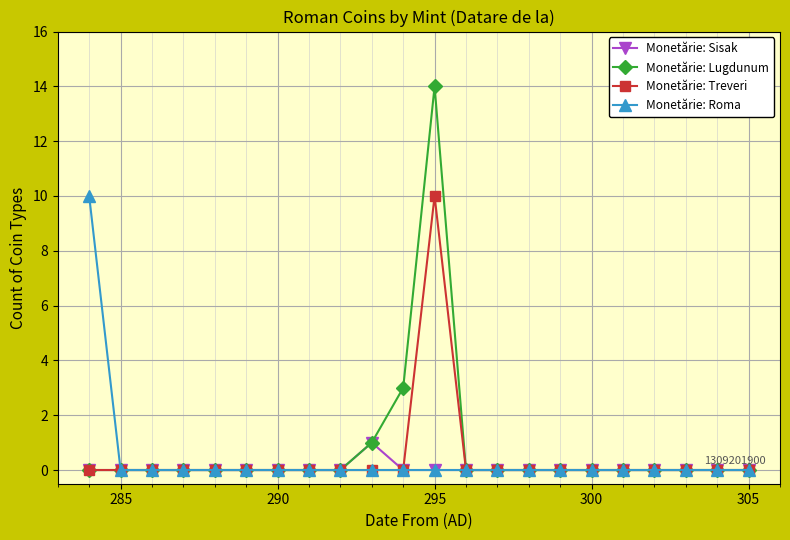

At how many categories does at least one series exceed 2?

3